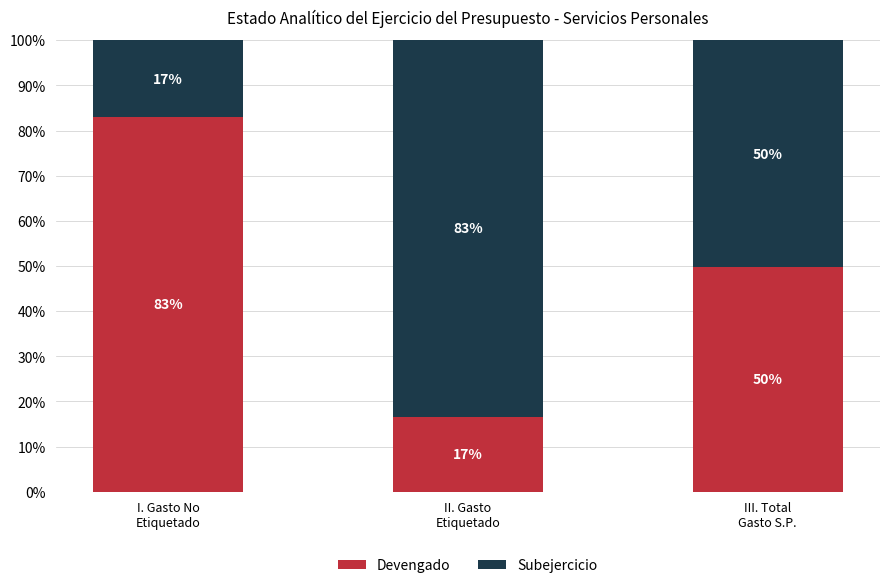

What is the lowest value of the Devengado series?

16.5